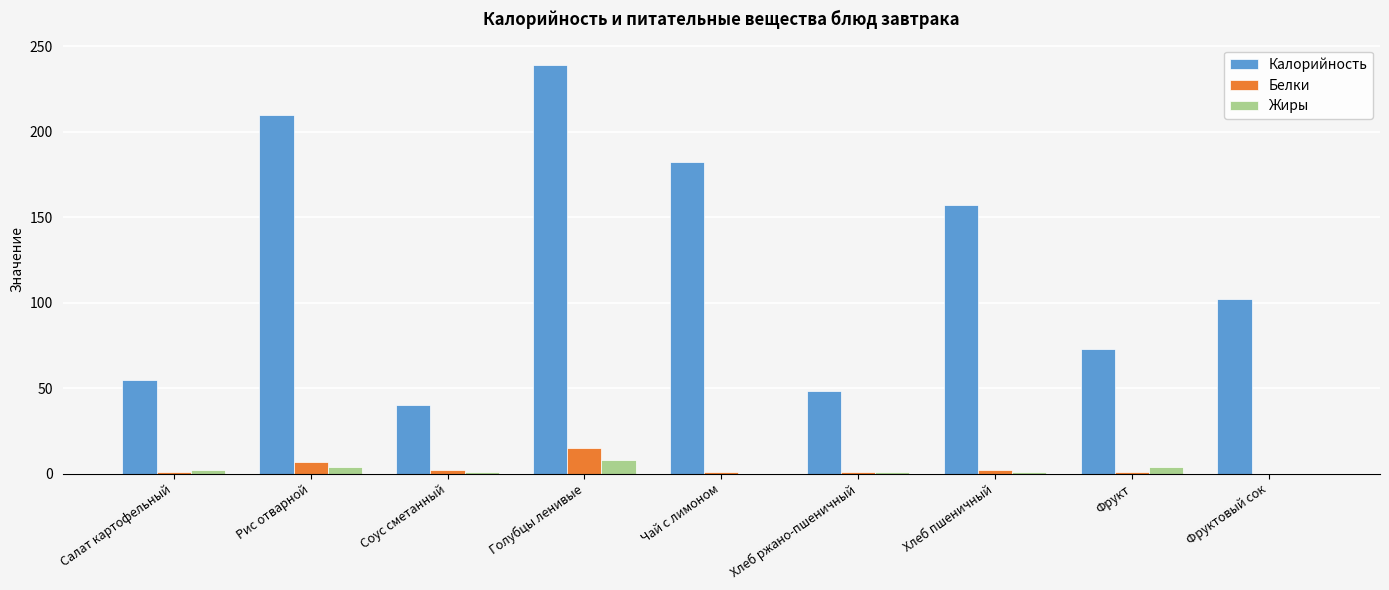

Which series has the widest spread of values?

Калорийность